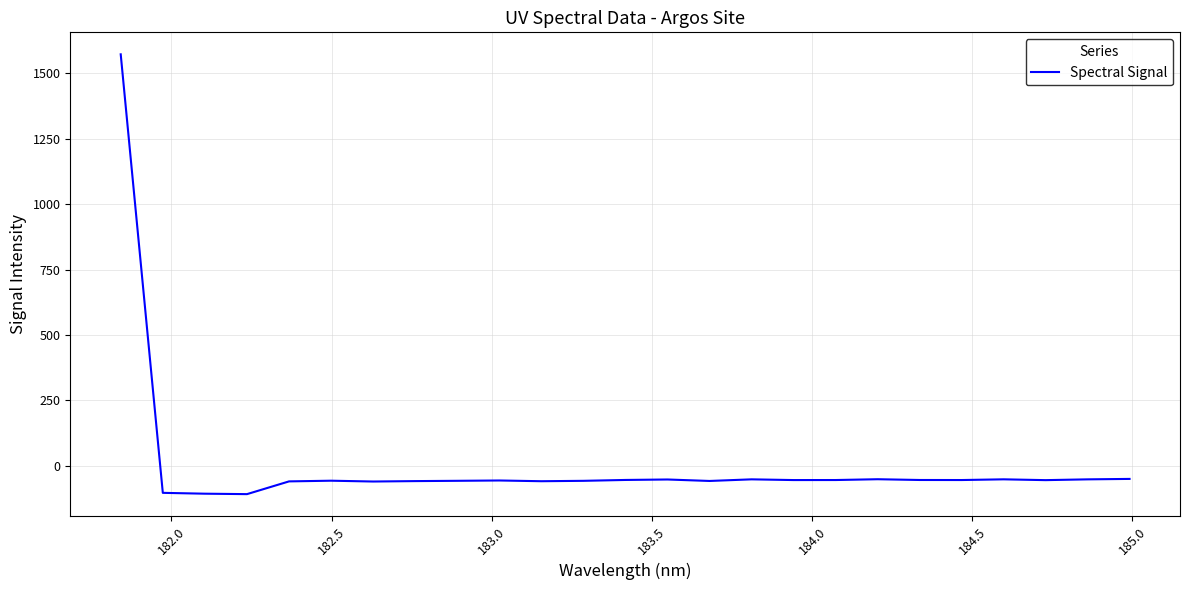

How many values are above zero?

1